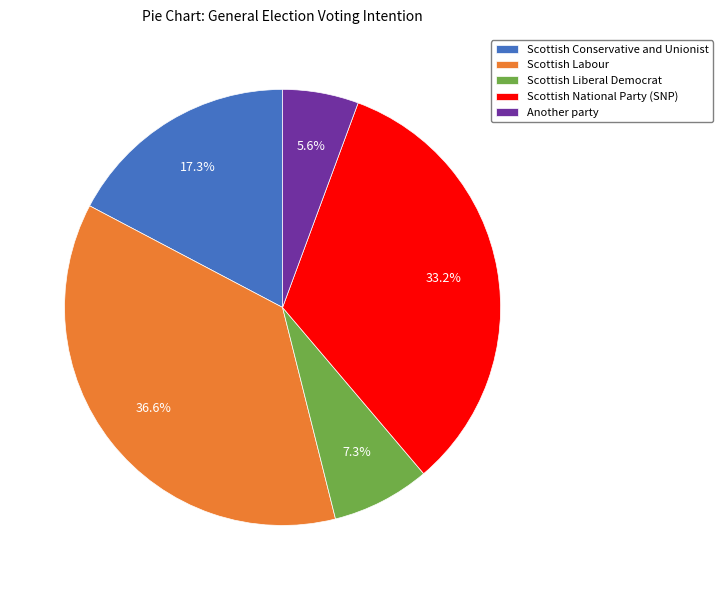

What percentage is the Scottish Liberal Democrat slice, to the nearest percent?

7%